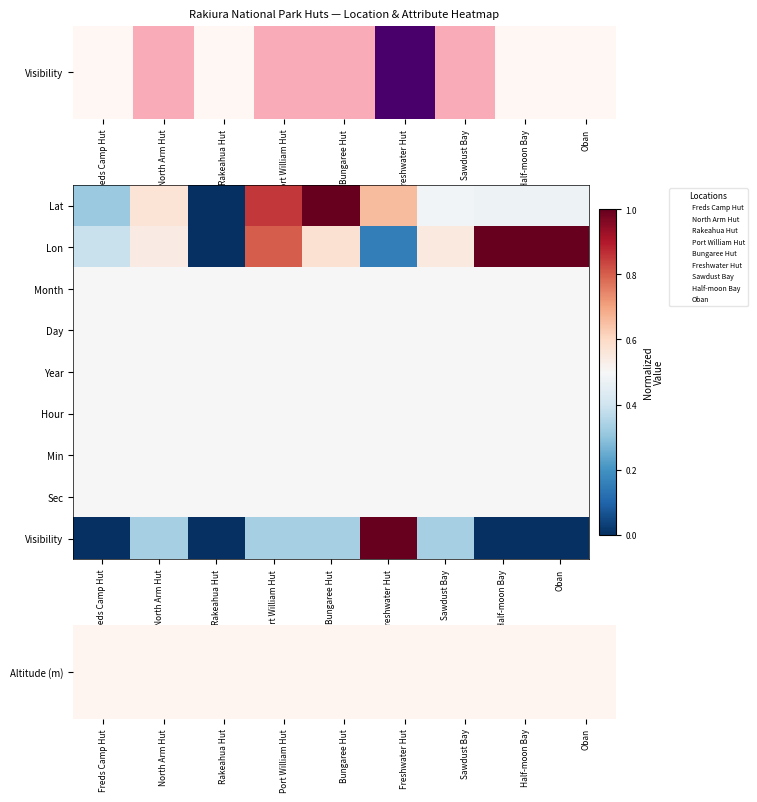

Which series has the largest total across all categories?

Lon